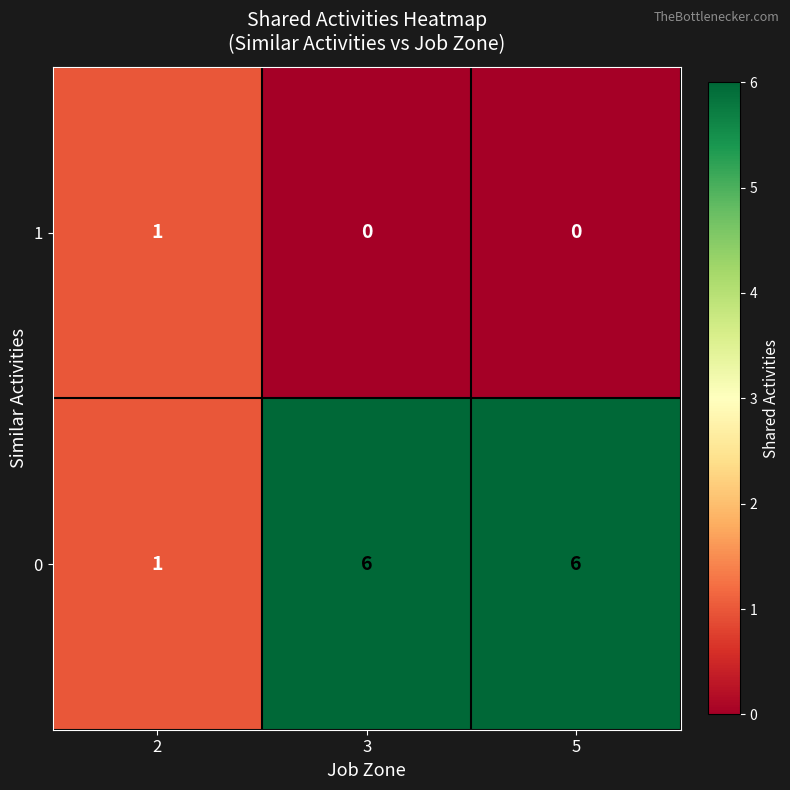

What is the maximum value shown in the chart?

6